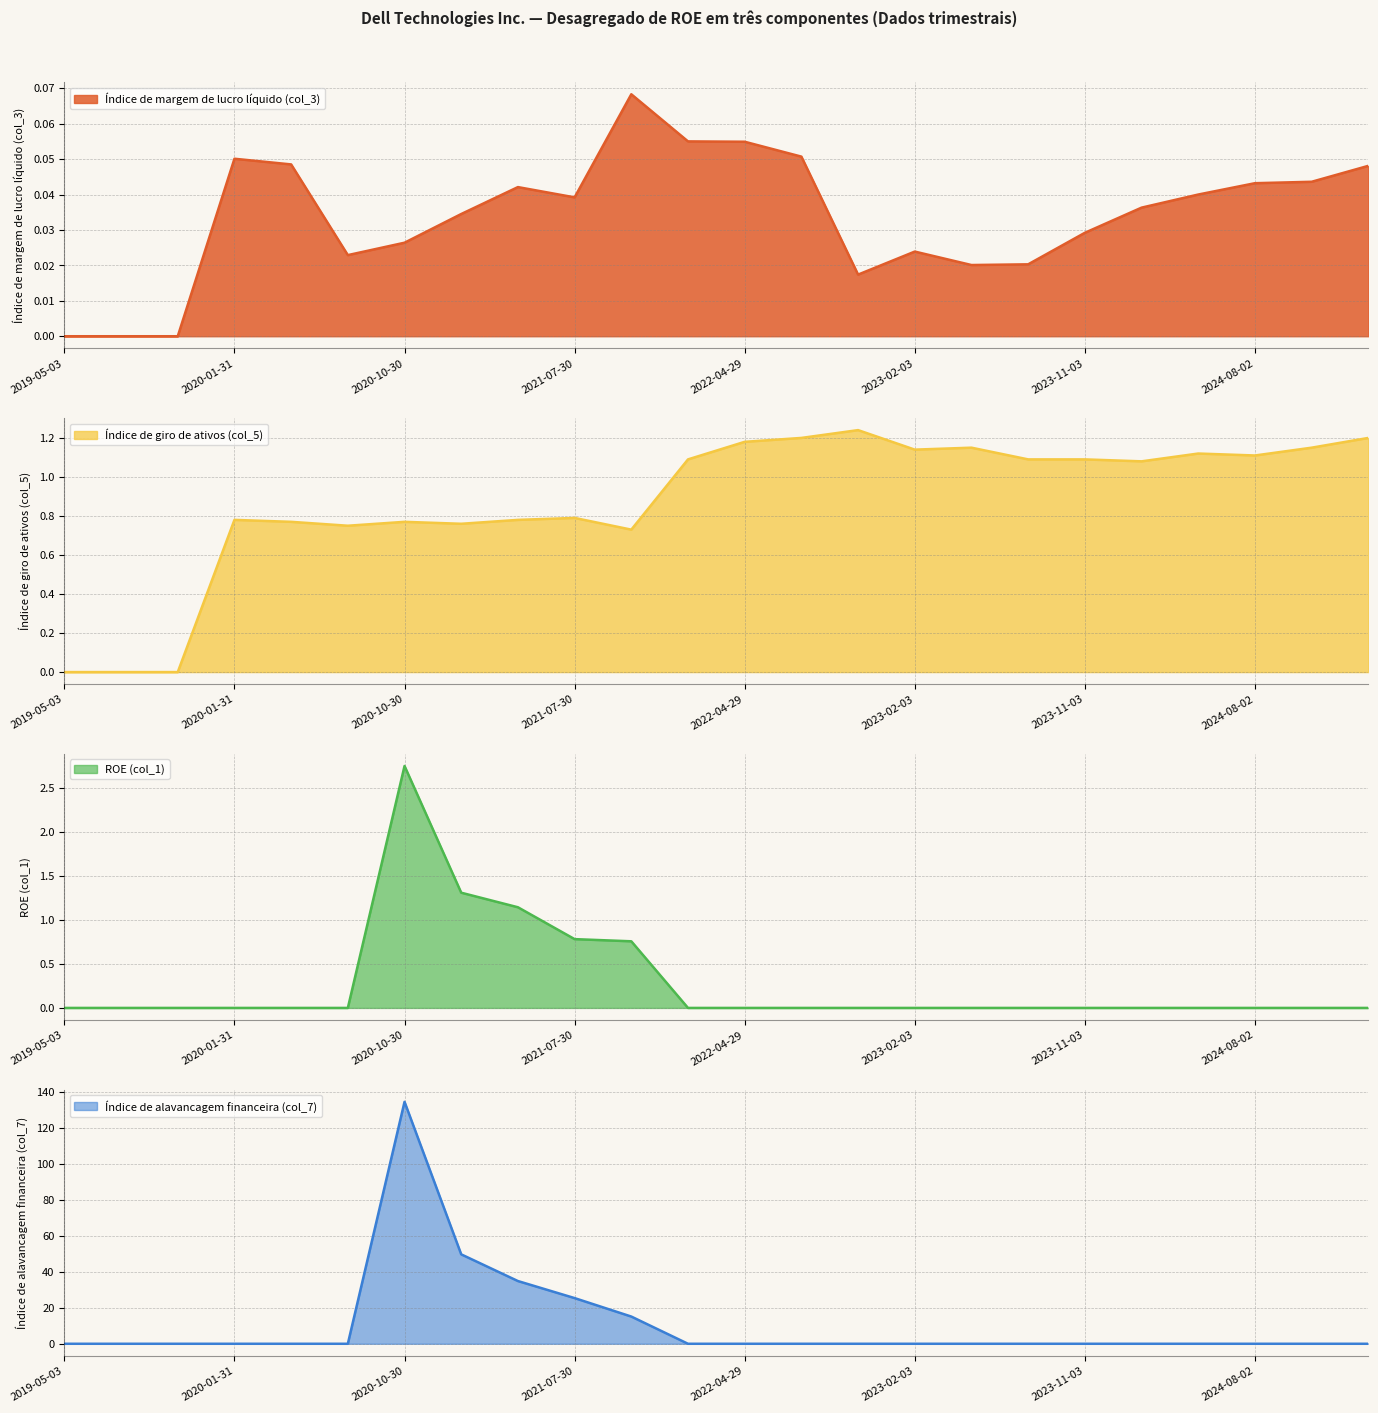

List the series in order of their peak value, lowest first.

Índice de margem de lucro líquido (col_3), Índice de giro de ativos (col_5), ROE (col_1), Índice de alavancagem financeira (col_7)